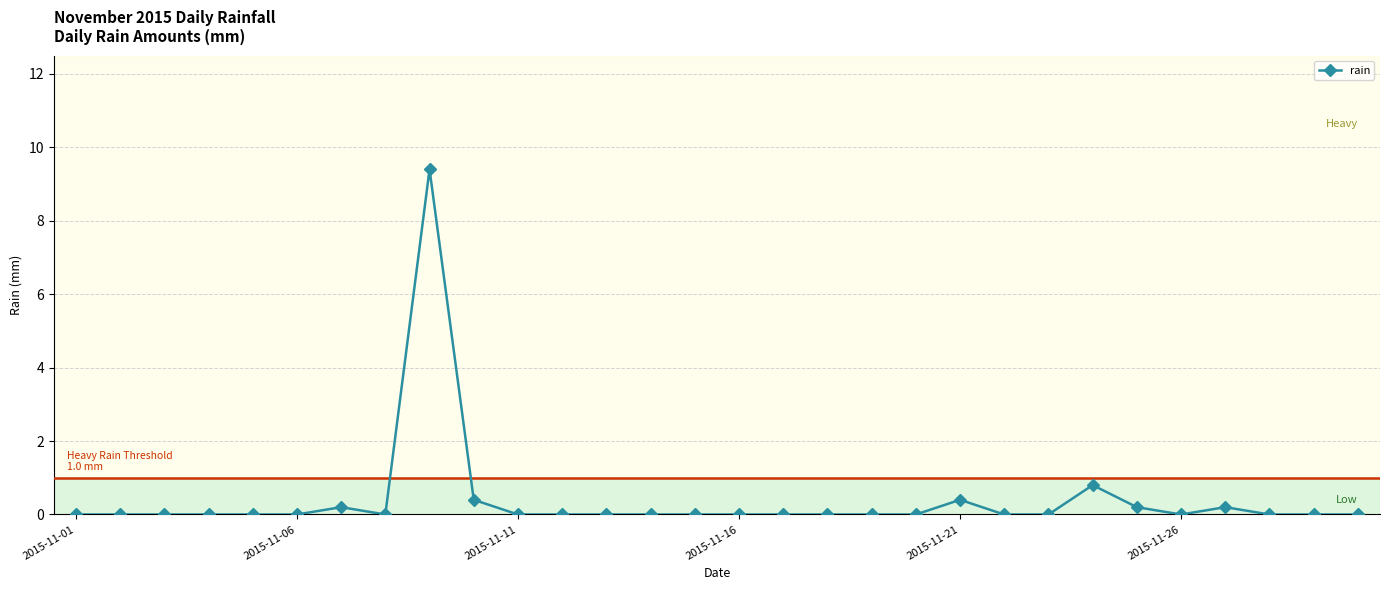

What is the difference between the second highest and minimum values?

0.8